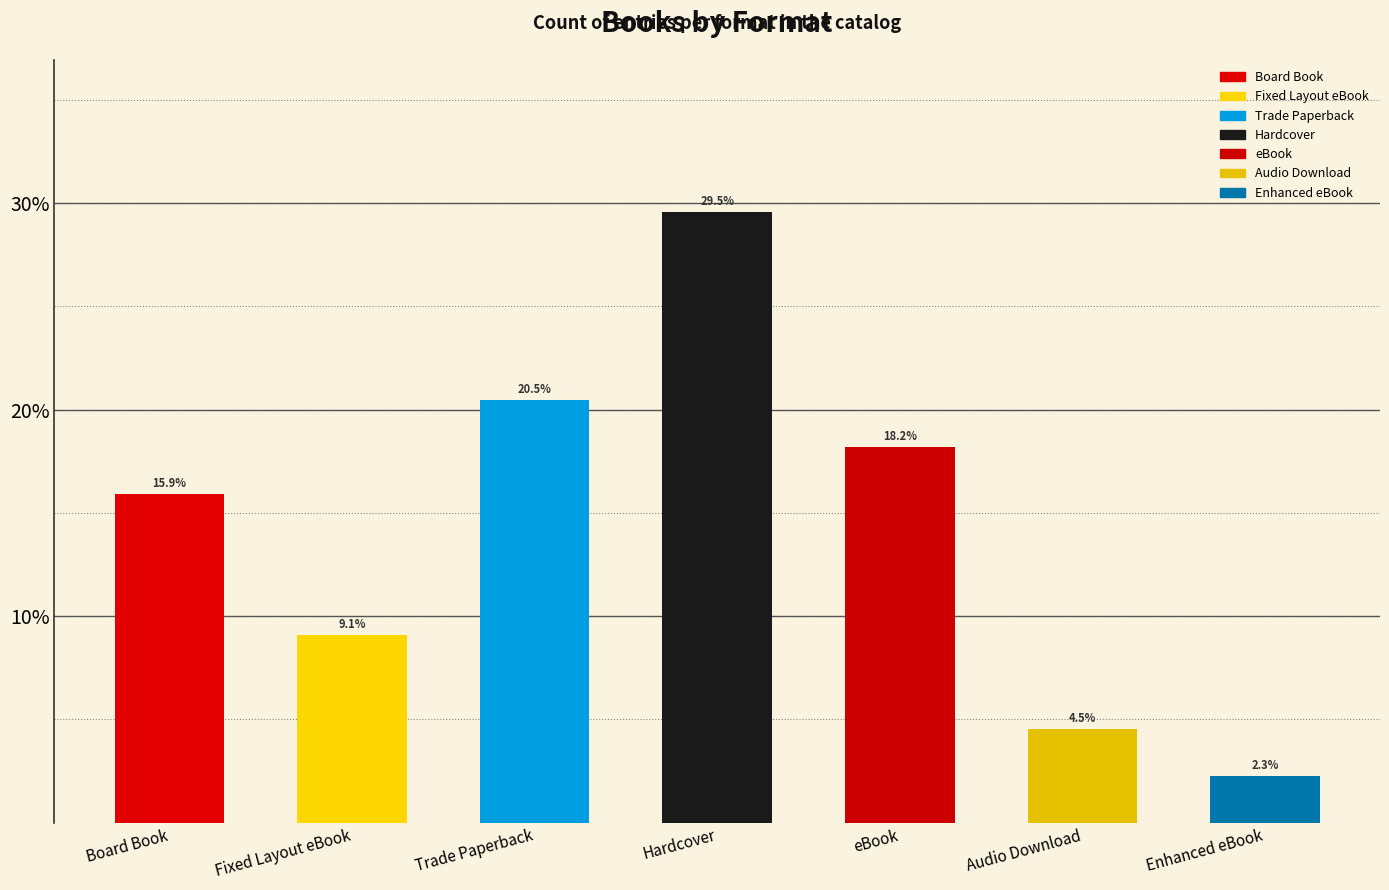

The value at Hardcover is 0.3. True or false?

True